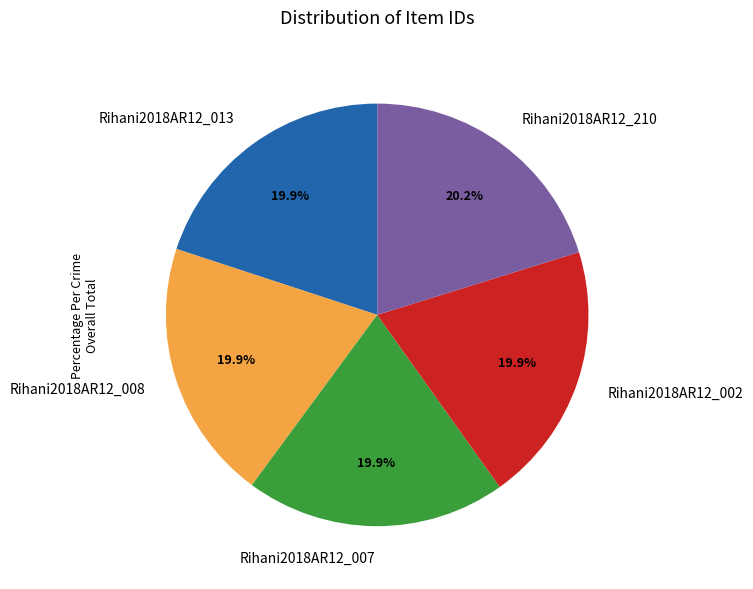

Is there any slice that represents more than half of the pie?

No